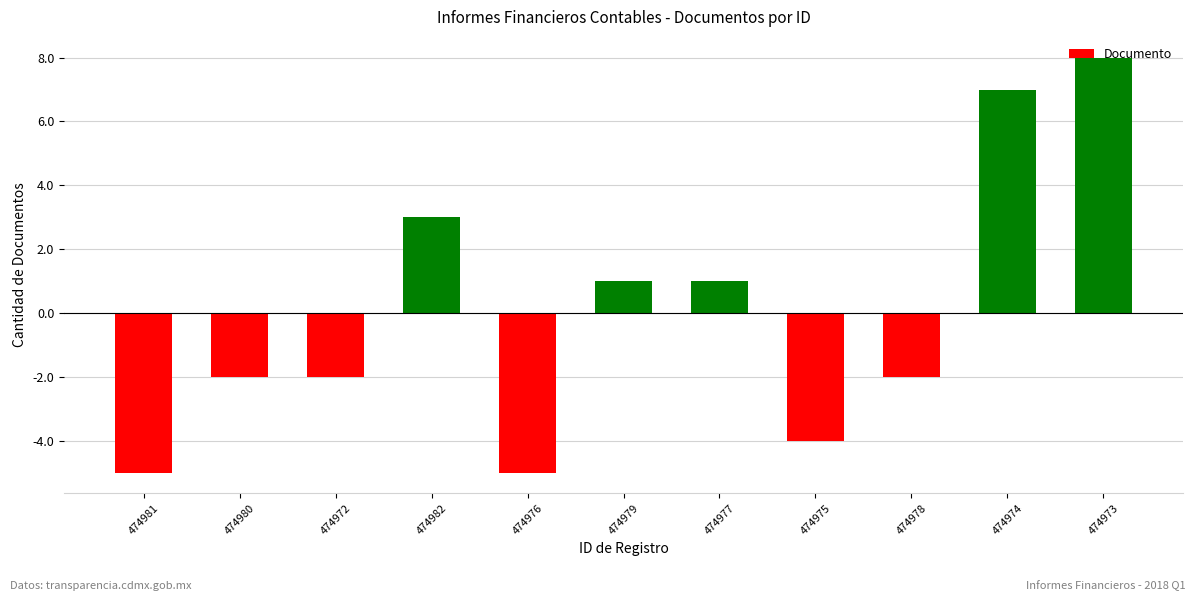

Count the number of categories in the chart.

11